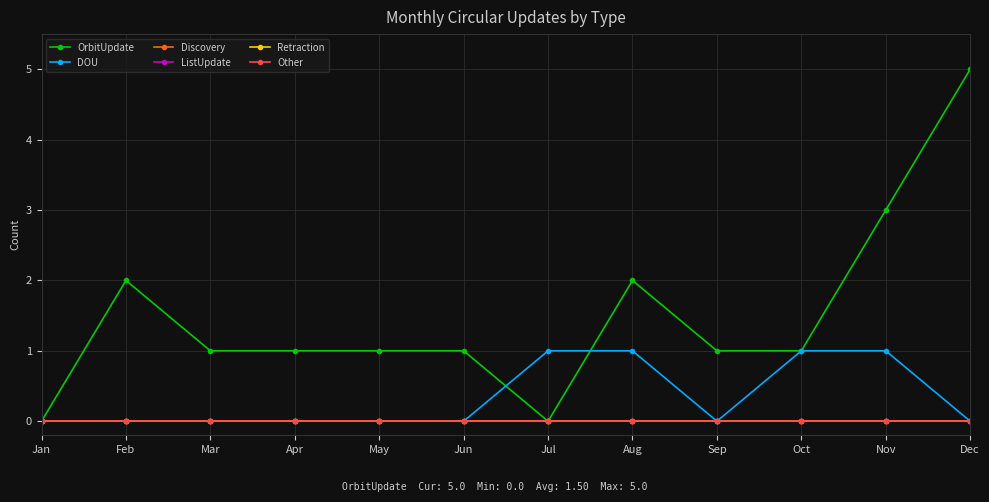

Does the chart have visible grid lines?

Yes